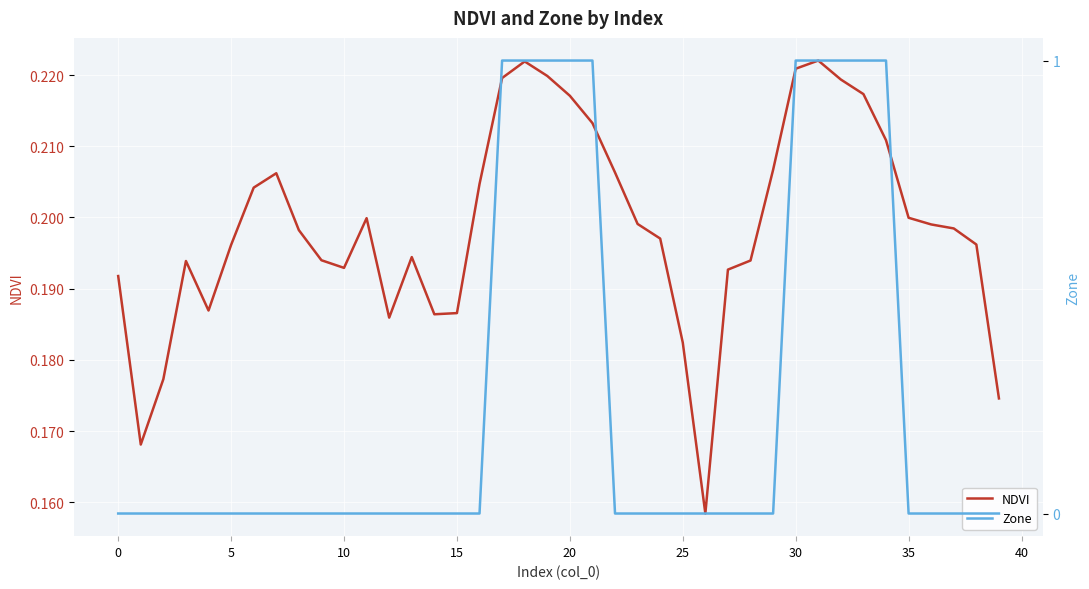

Is the value of Zone at 15 greater than the value of NDVI at 16?

No